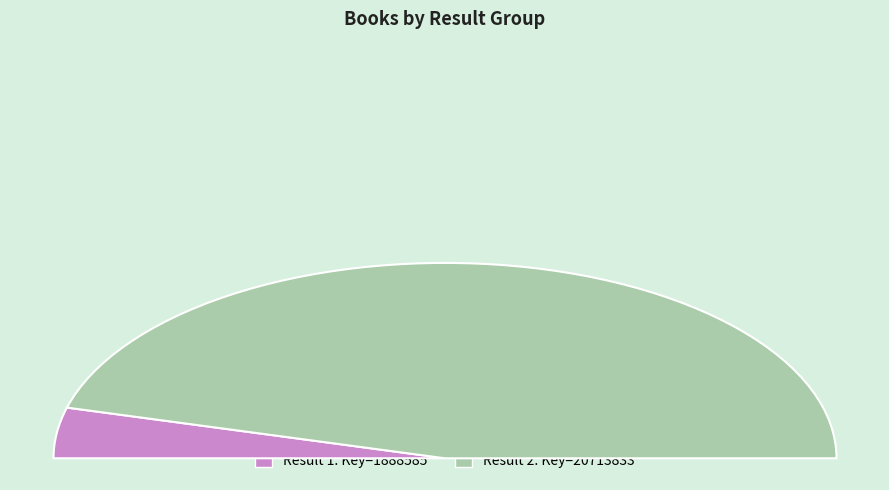

Is it true that 2 is 85% of the pie?

False